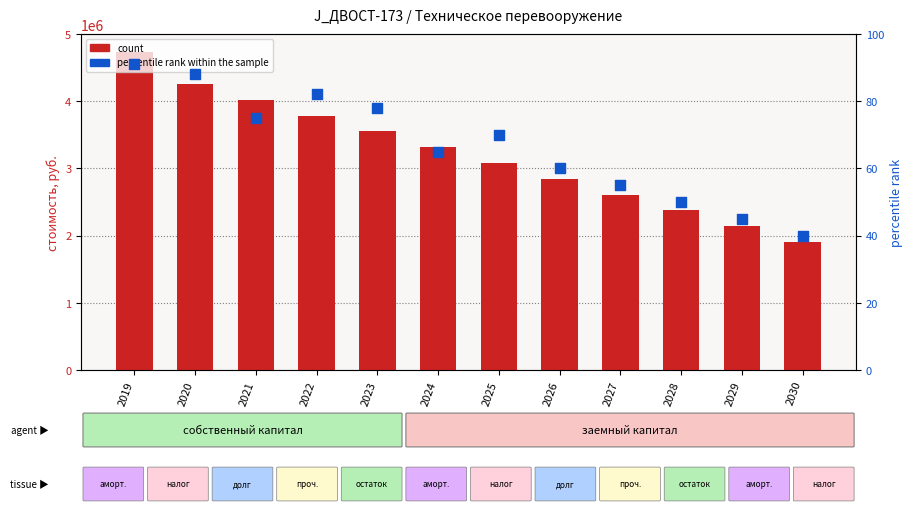

Which series reaches the maximum Y coordinate?

count